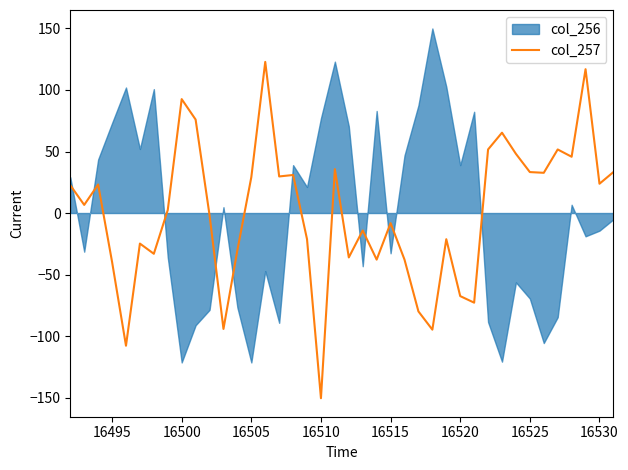

What is the maximum value for col_257?

122.8